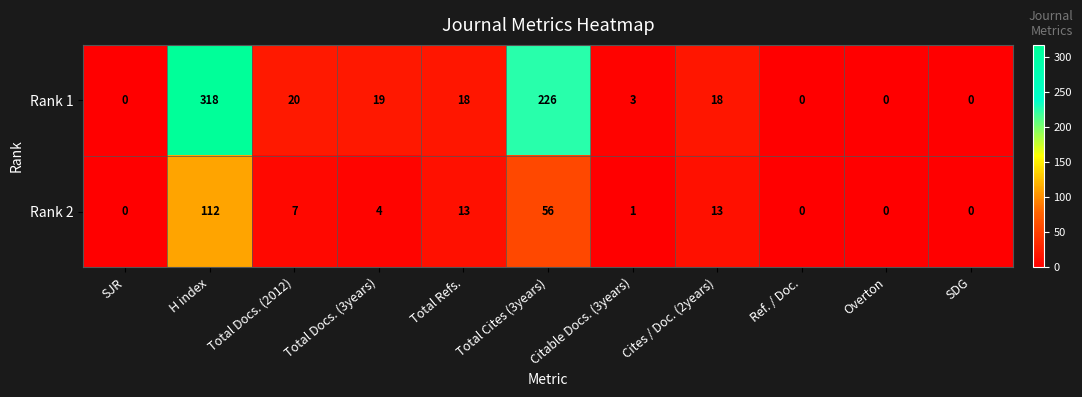

What is the total value across all series at Total Docs. (3years)?

23